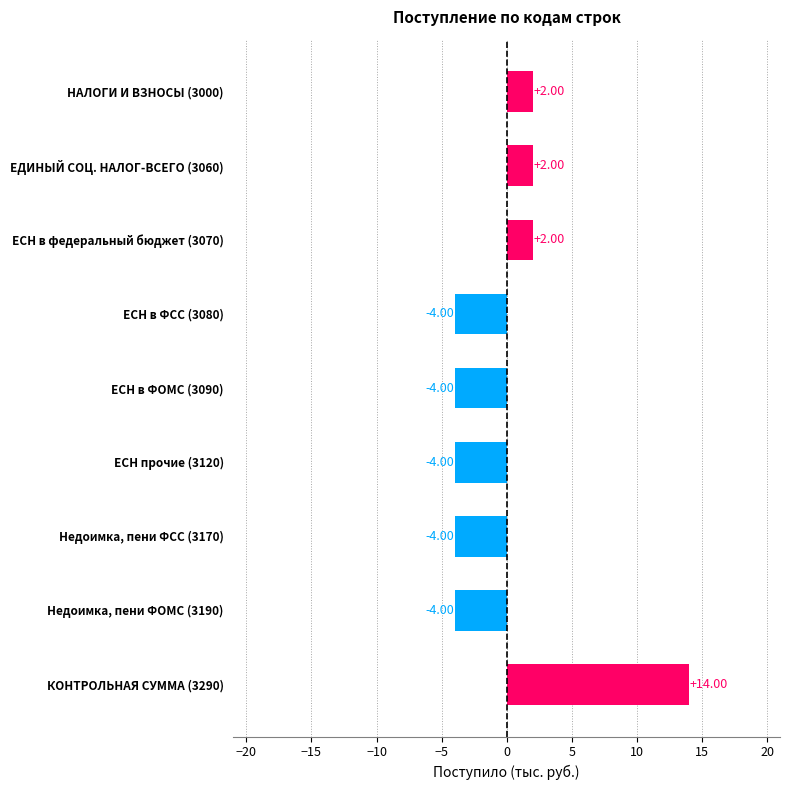

Which has a higher value, ЕСН в федеральный бюджет (3070) or ЕСН в ФСС (3080)?

ЕСН в федеральный бюджет (3070)